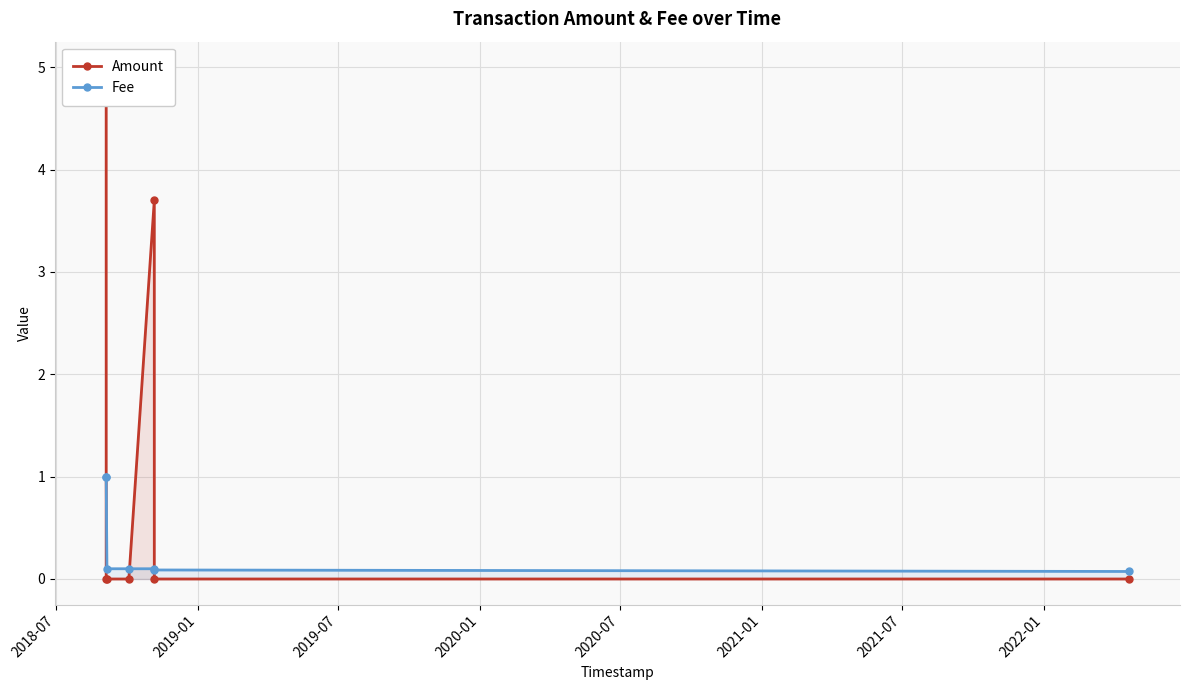

Between 2019-07 and 2018-07, which is larger?

2018-07